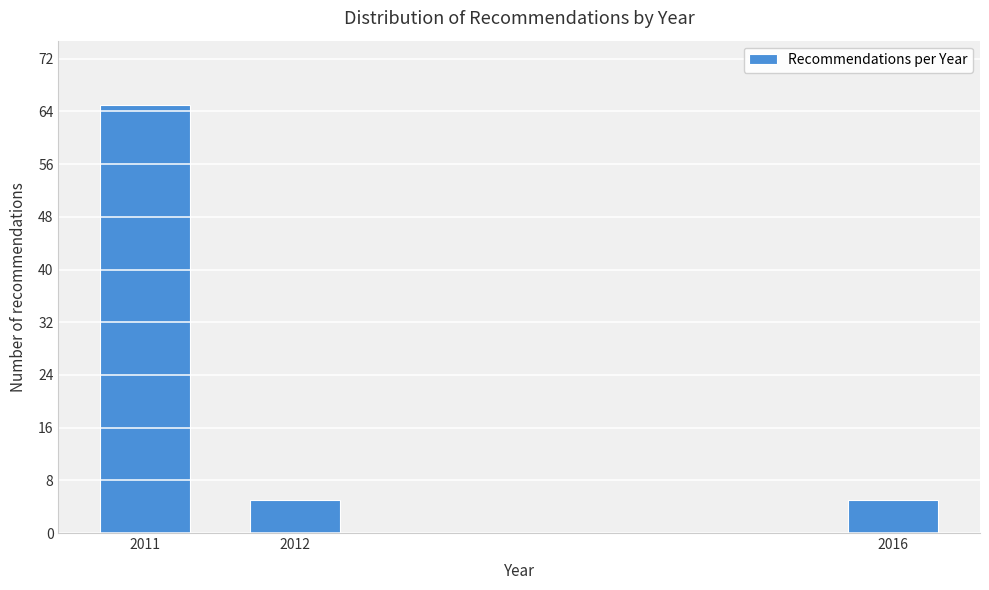

Reading left to right, list all the values displayed in this chart.

65	5	5